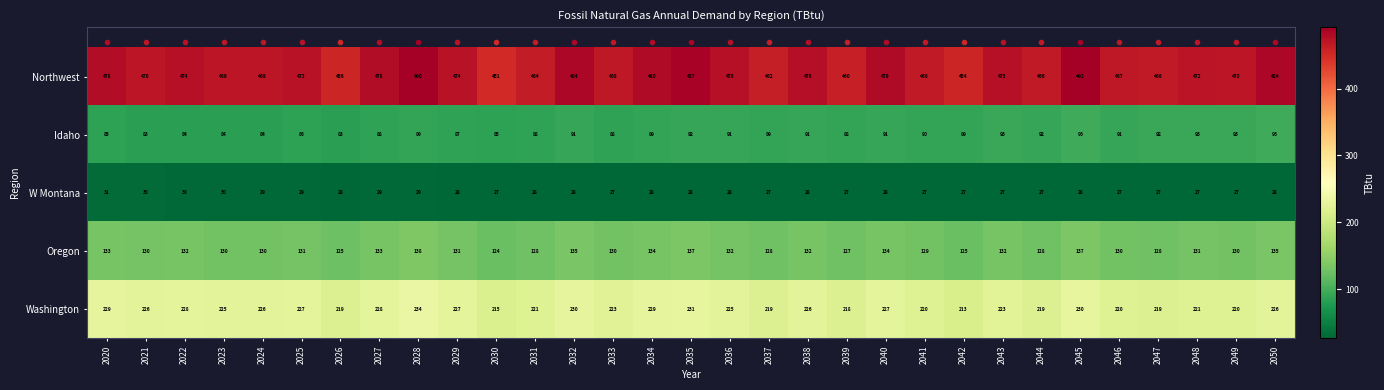

What is the difference between the maximum and second lowest values in the W Montana series?

4